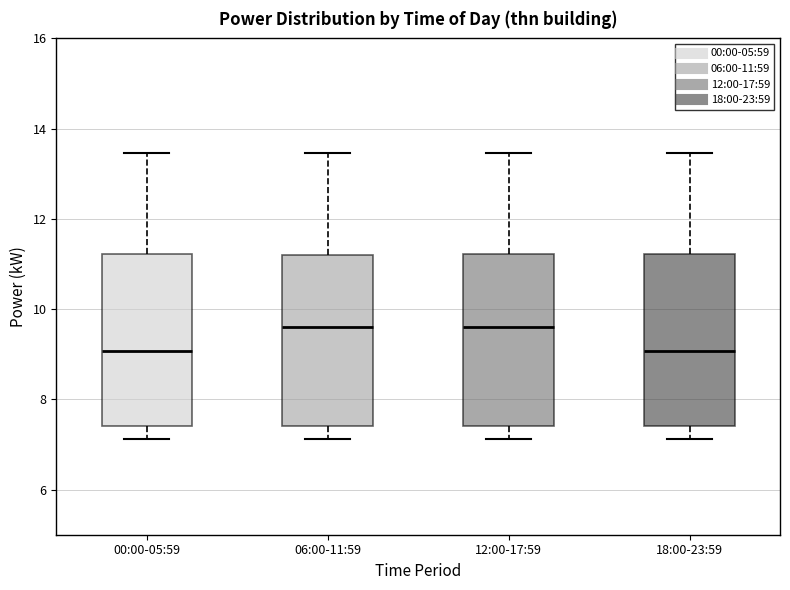

Where does the lower whisker of the box for 00:00-05:59 end on the y-axis? The values are not printed on the chart, so give them approximately, as read against the axis.

7.2